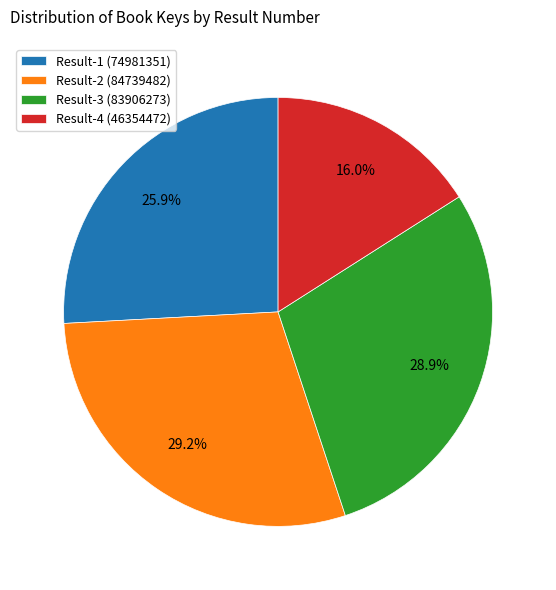

Is there any slice that represents more than half of the pie?

No